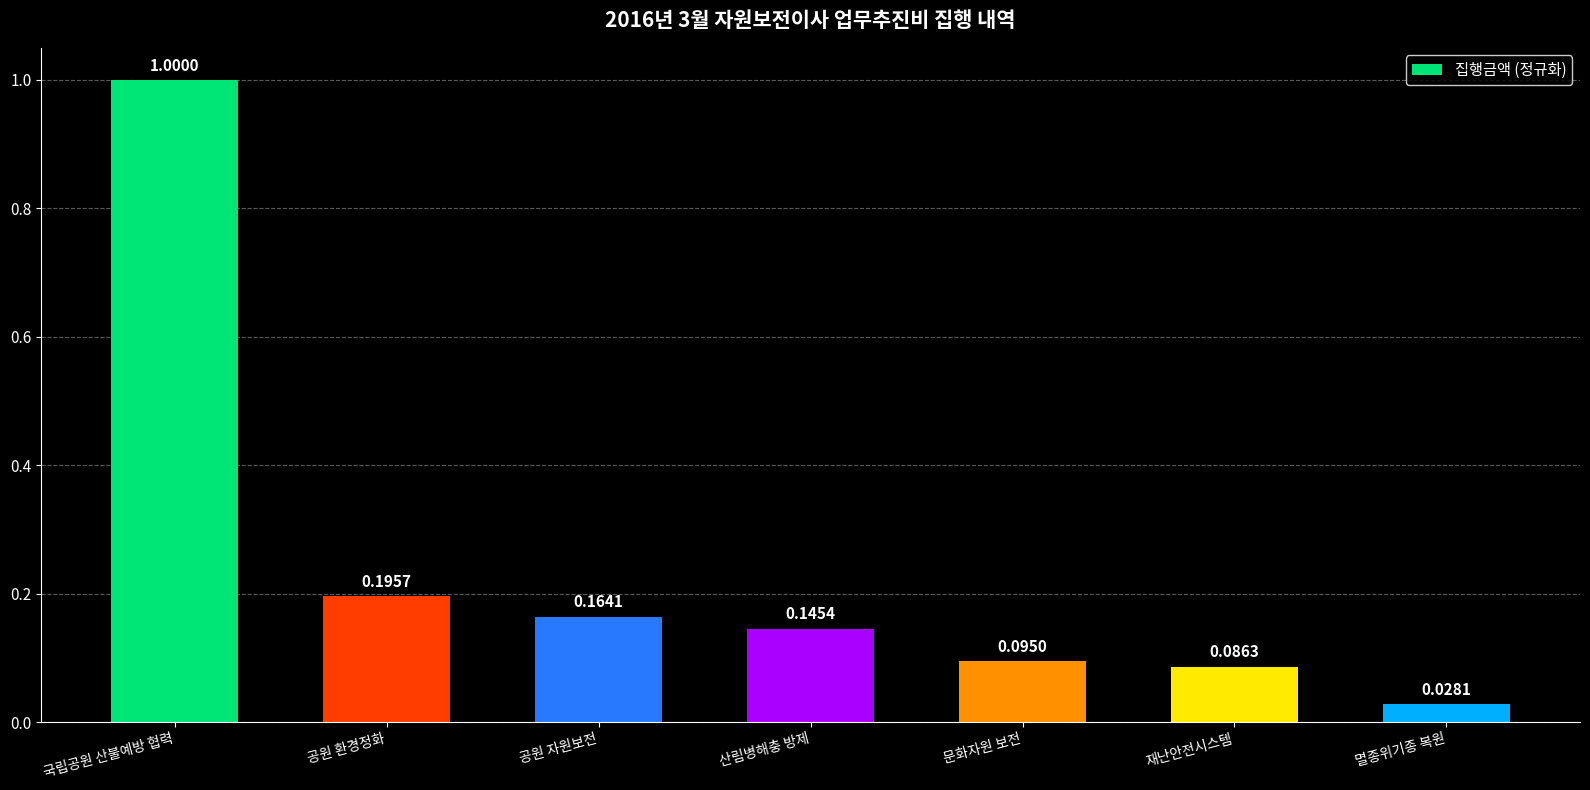

Between 산림병해충 방제 and 멸종위기종 복원, which is larger?

산림병해충 방제